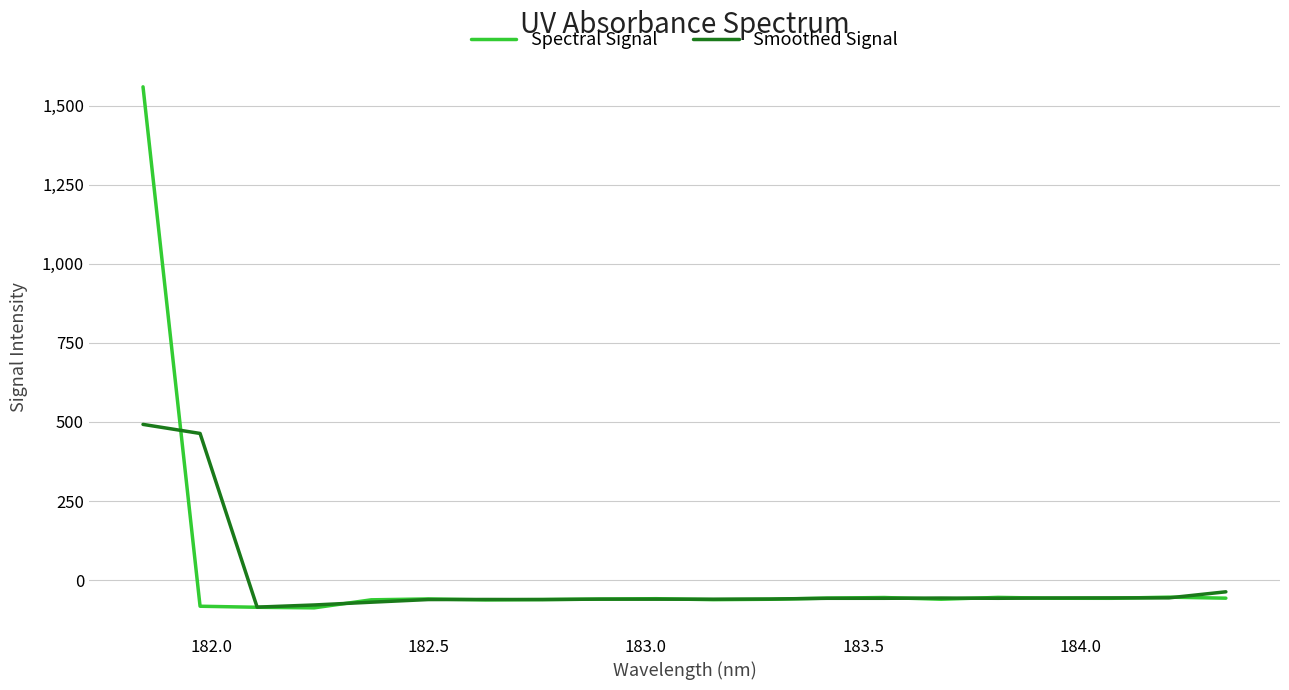

What is the sum of all Smoothed Signal values?

-139.2